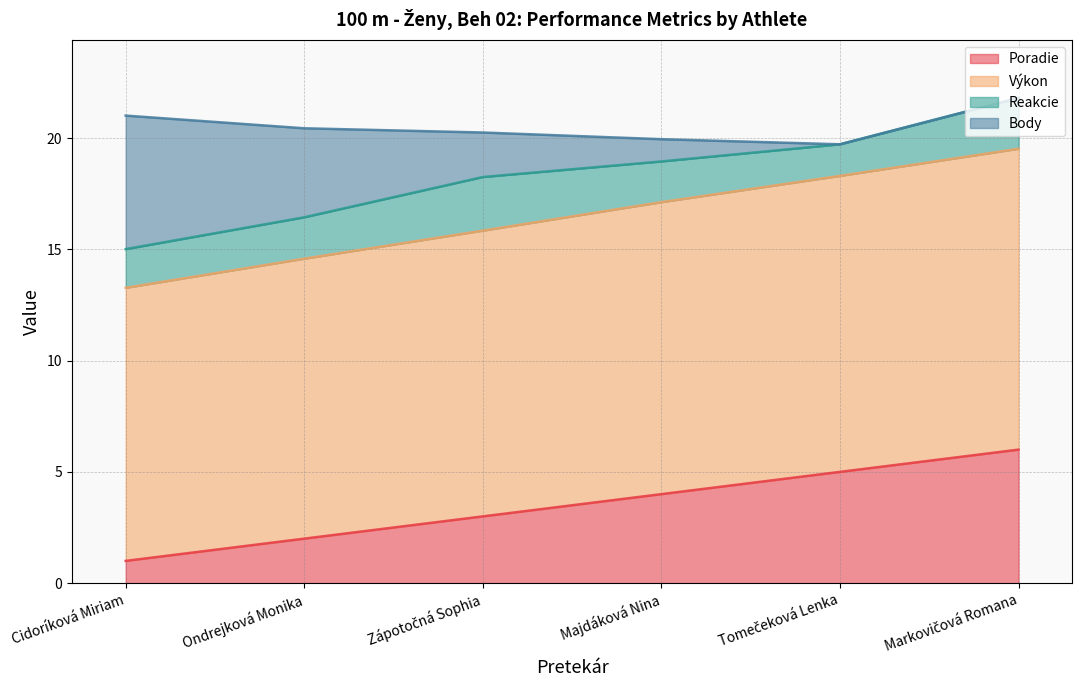

True or false: Výkon has more than 1 interior local peaks.

False